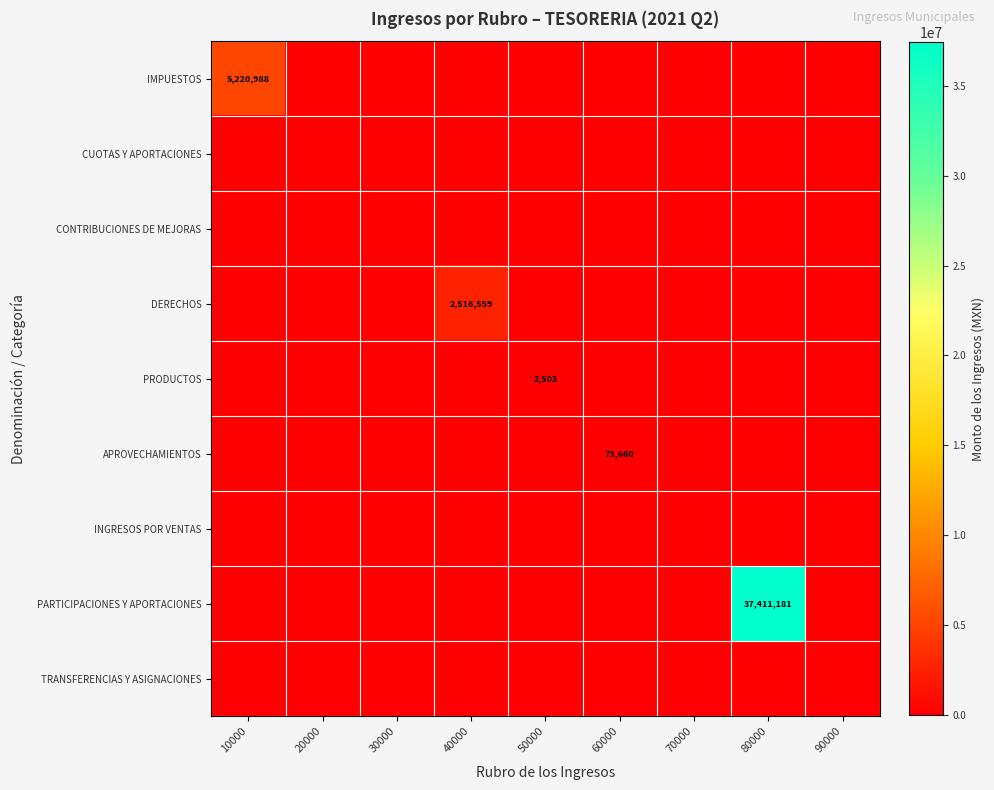

What value does the PRODUCTOS series have at 50000?

2503.5